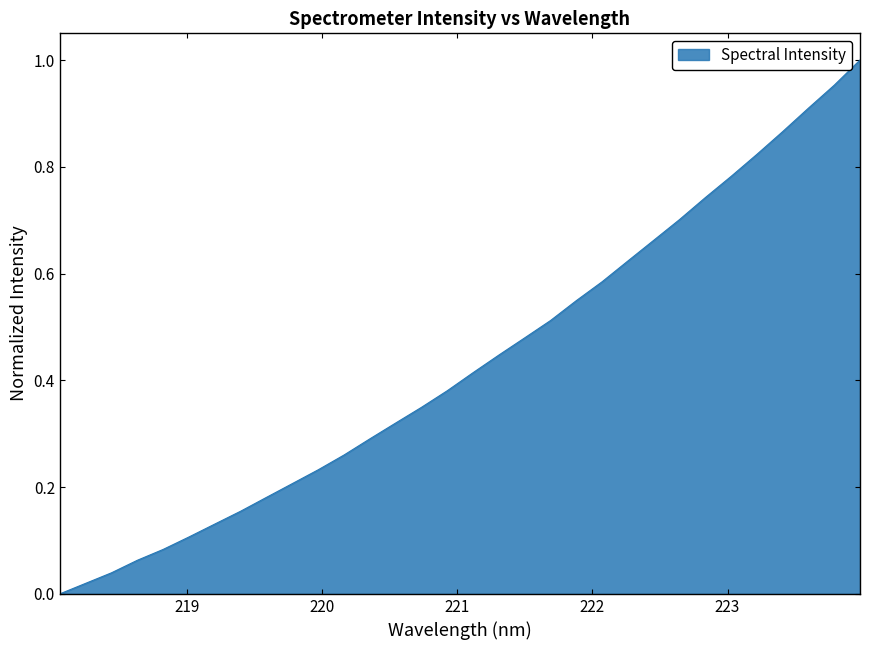

How many distinct data groups are displayed?

1